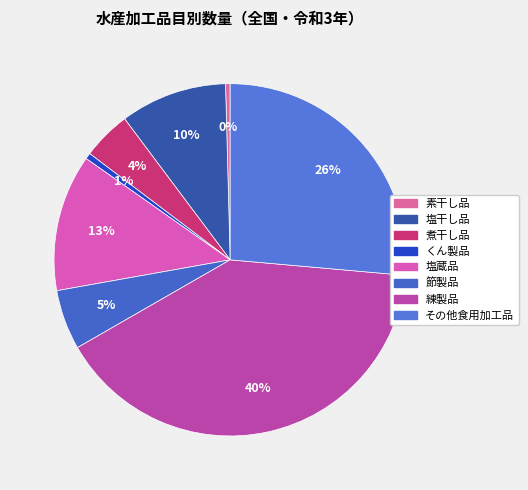

How many segments does this pie chart have?

8